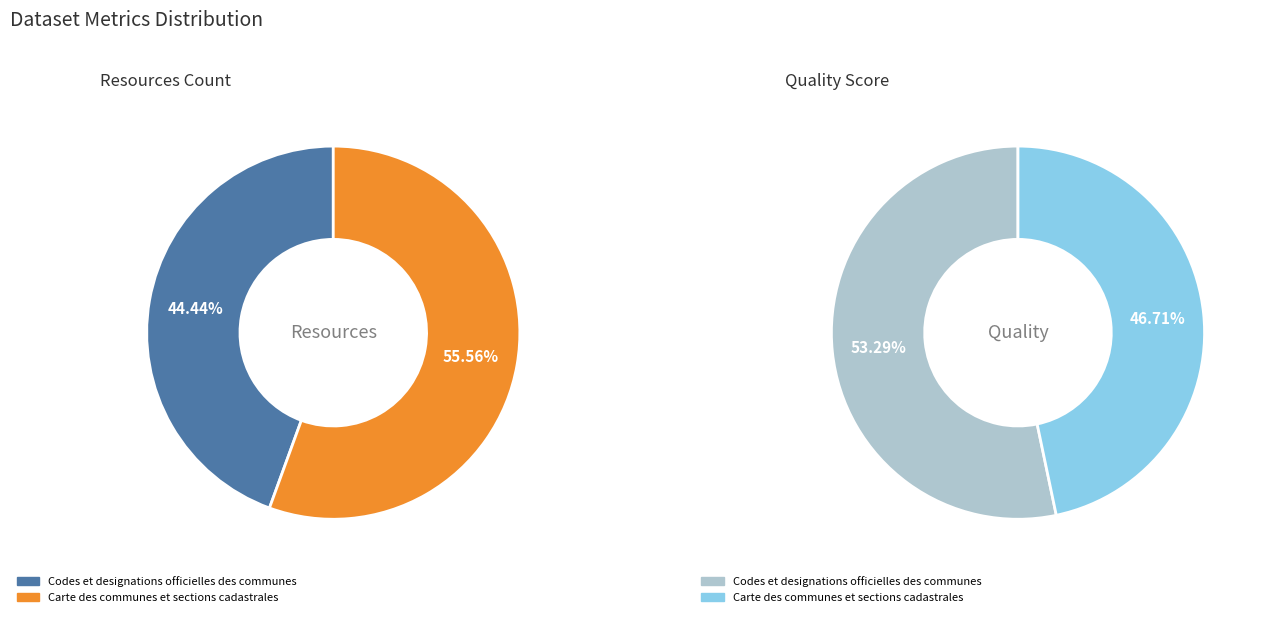

Which has a higher value, Carte des communes et sections cadastrales or Codes et designations officielles des communes?

Carte des communes et sections cadastrales